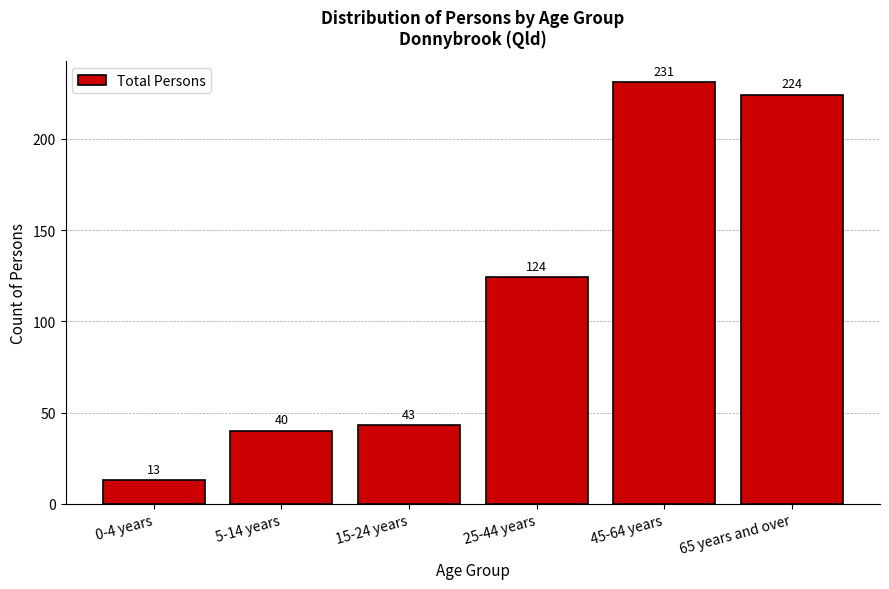

Reading left to right, transcribe all the data shown in this chart.

0-4 years=13	5-14 years=40	15-24 years=43	25-44 years=124	45-64 years=231	65 years and over=224